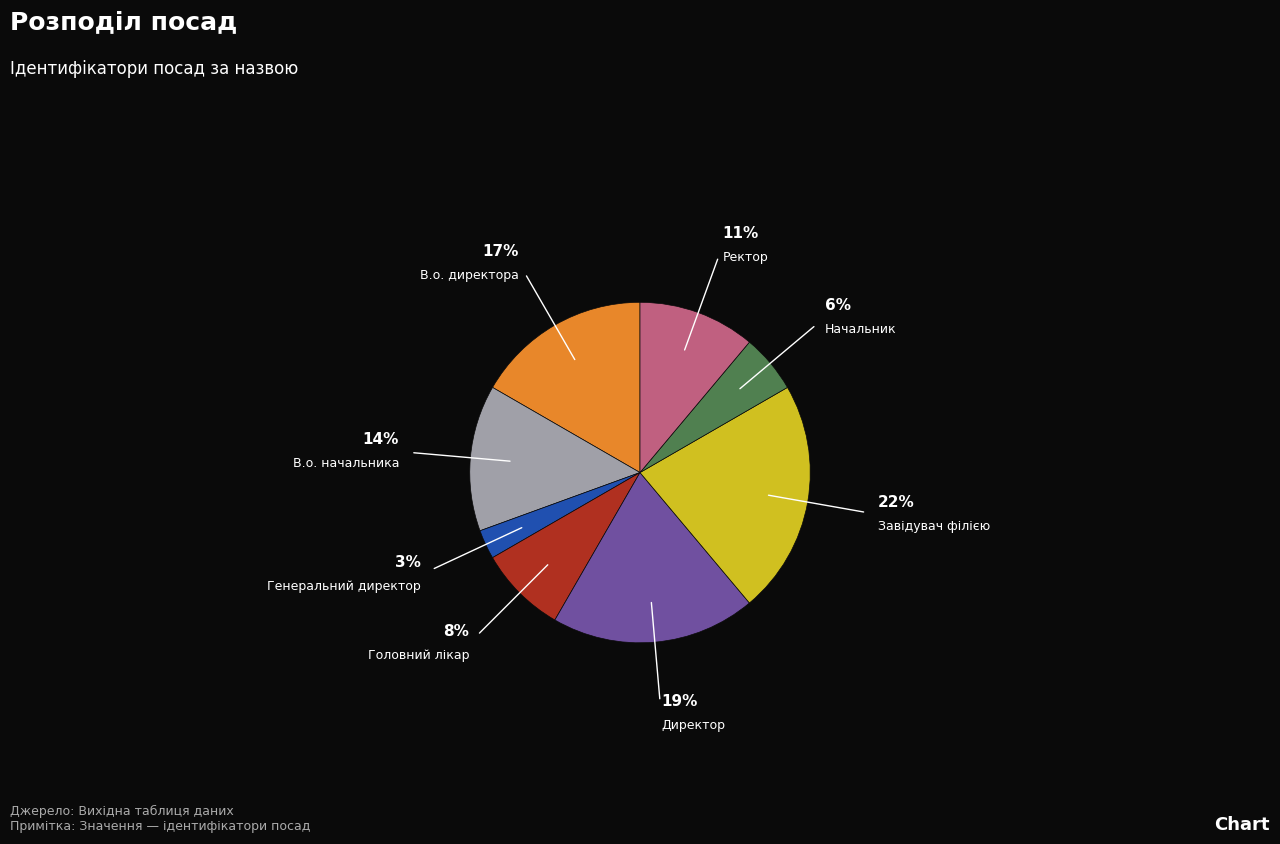

Is there a majority slice in this chart?

No